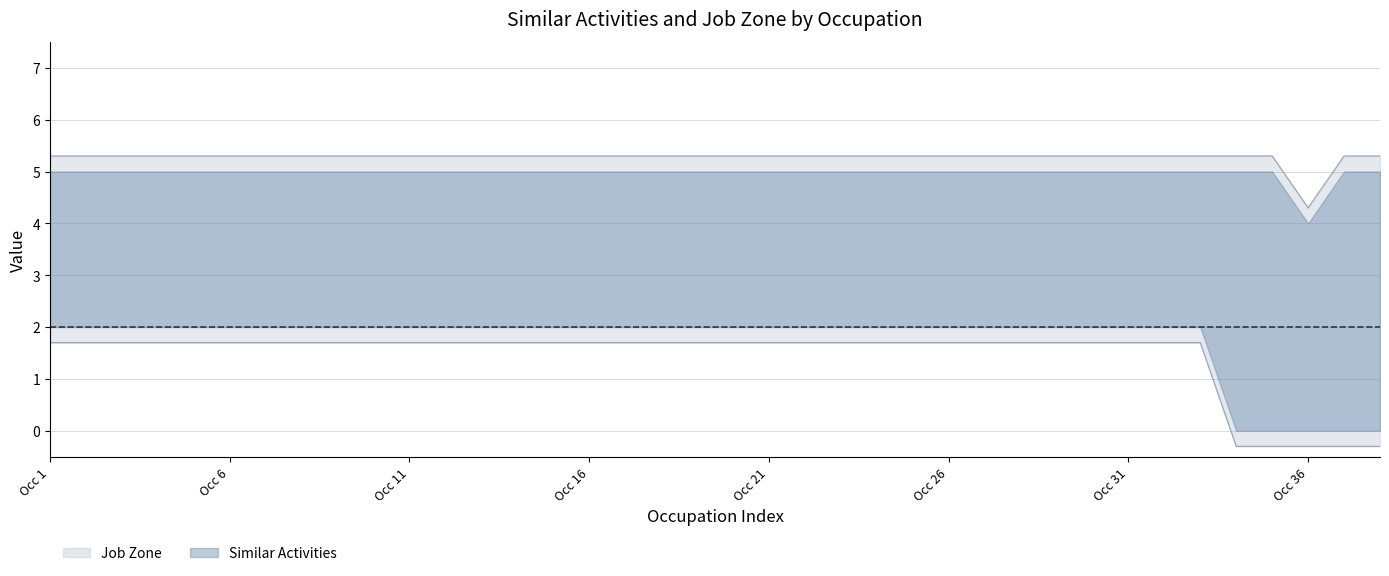

List the series in order of their peak value, lowest first.

Similar Activities, Job Zone